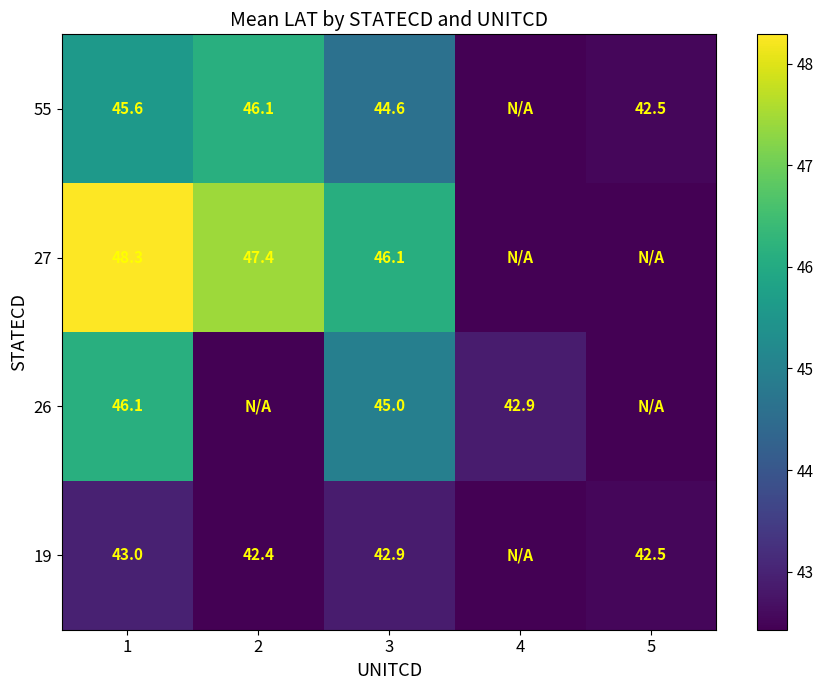

At 3, list the series in order from largest to smallest.

27, 26, 55, 19